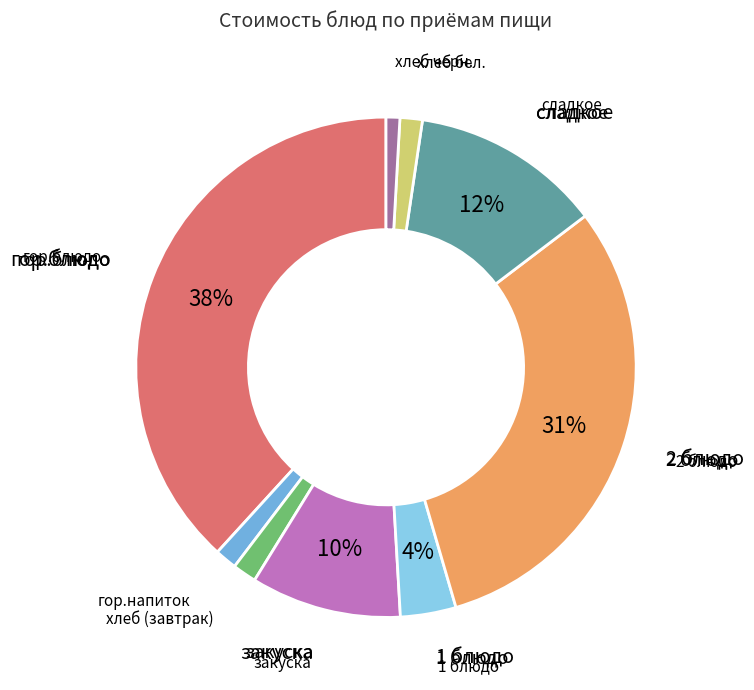

How many segments does this pie chart have?

9